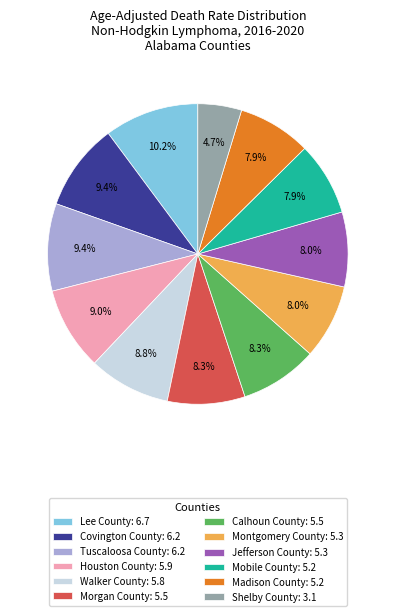

Which has a higher value, Walker County: 5.8 or Madison County: 5.2?

Walker County: 5.8